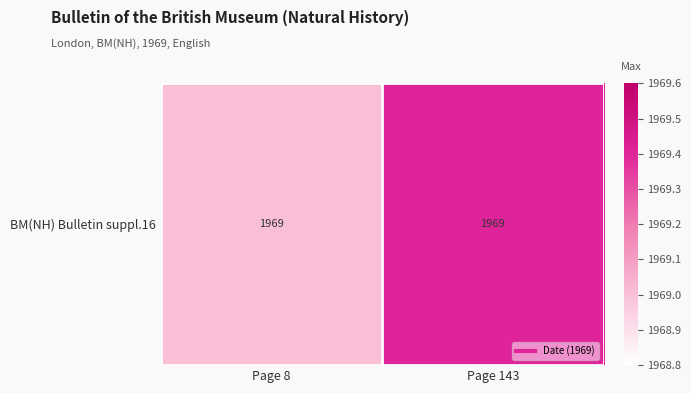

At which label is the value closest to 1969?

Page 8